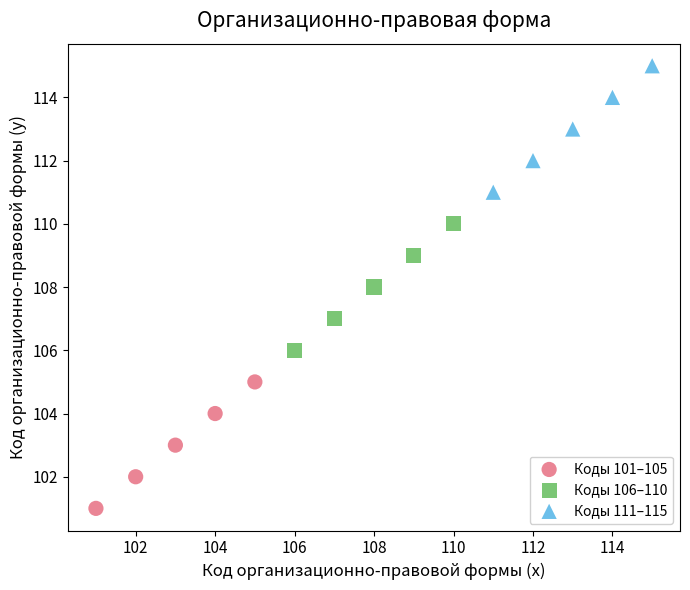

What are all the series names shown in the legend?

Коды 101–105, Коды 106–110, Коды 111–115